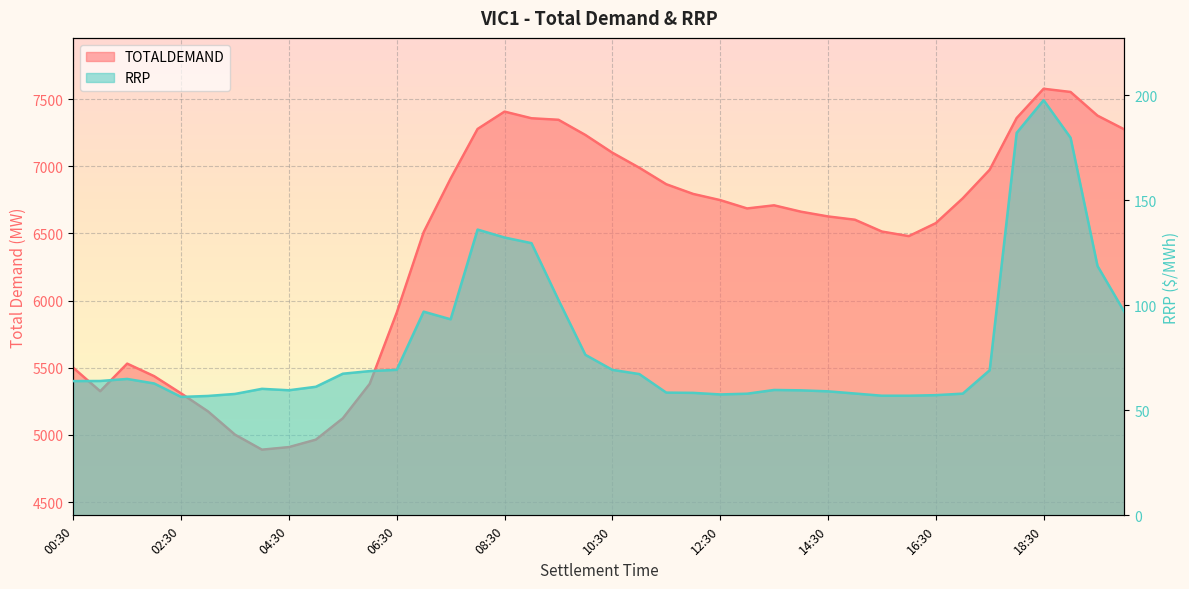

Which series changed the most between 00:30 and 11:30?

TOTALDEMAND